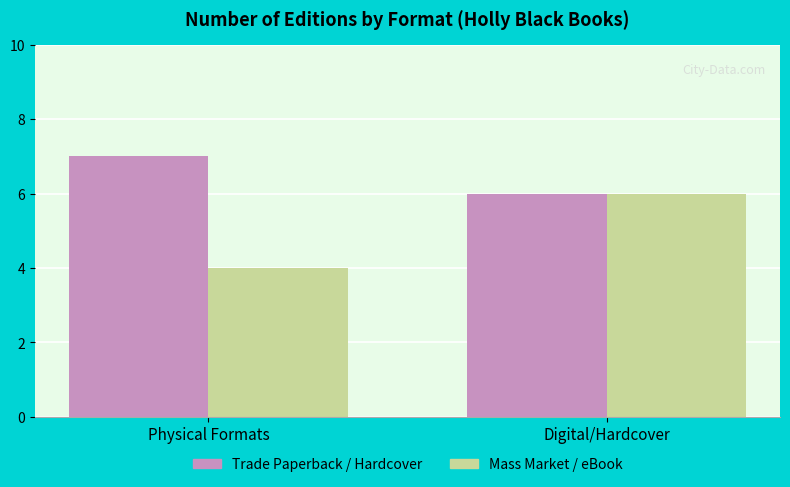

How many bars are there in each group?

2